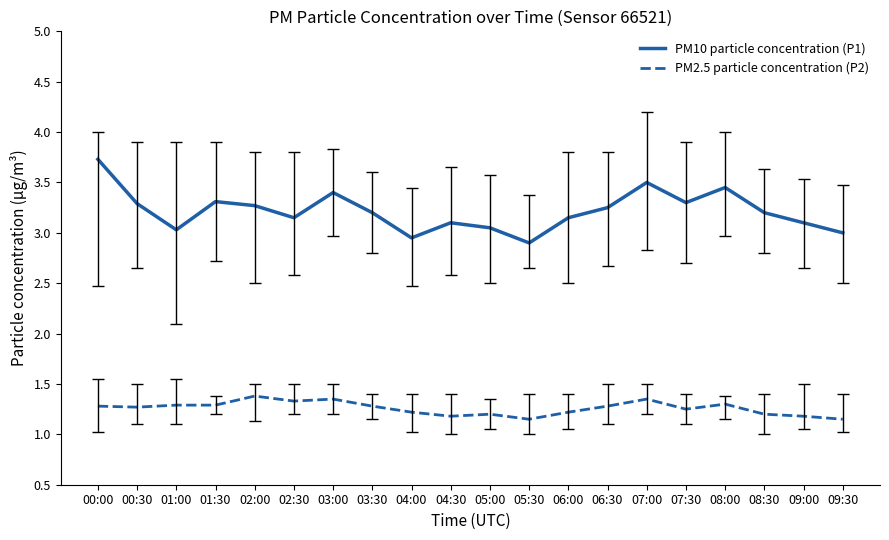

Which series has the largest range (max minus min)?

PM10 particle concentration (P1)